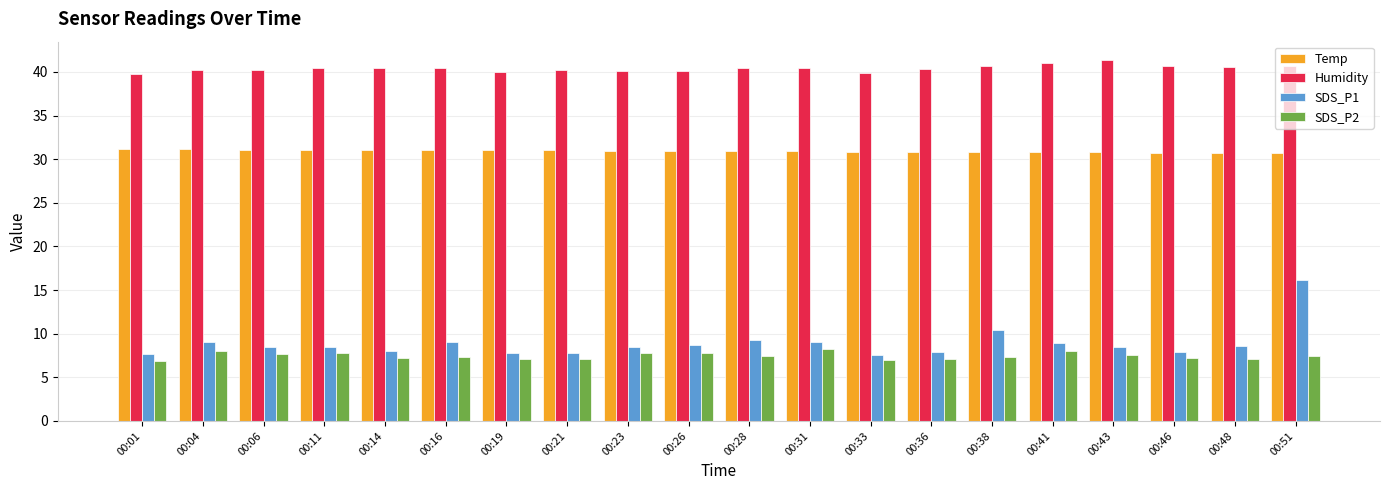

Does the chart contain stacked bars?

No